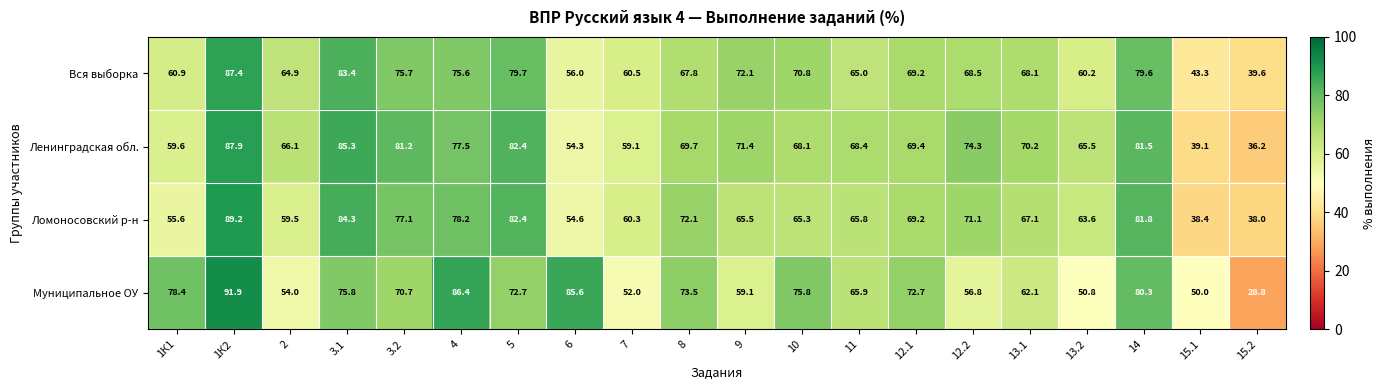

Rank the series at 8 from highest to lowest value.

Муниципальное ОУ, Ломоносовский р-н, Ленинградская обл., Вся выборка